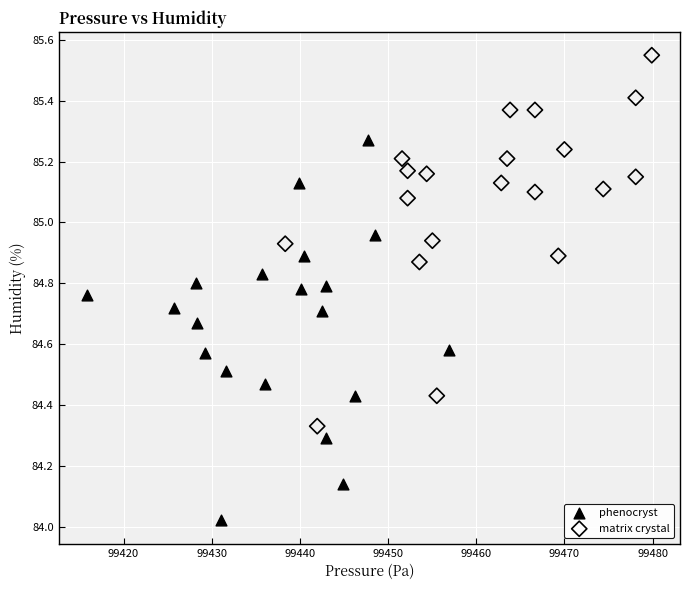

Which series reaches the minimum Y coordinate?

phenocryst